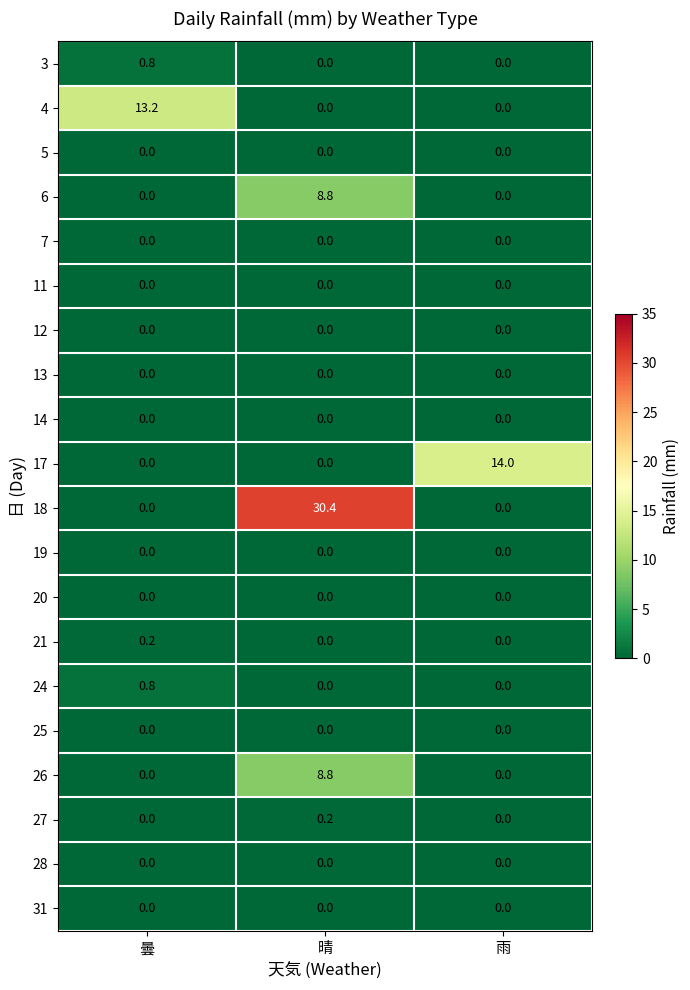

At which category is the sum across all series the highest?

晴